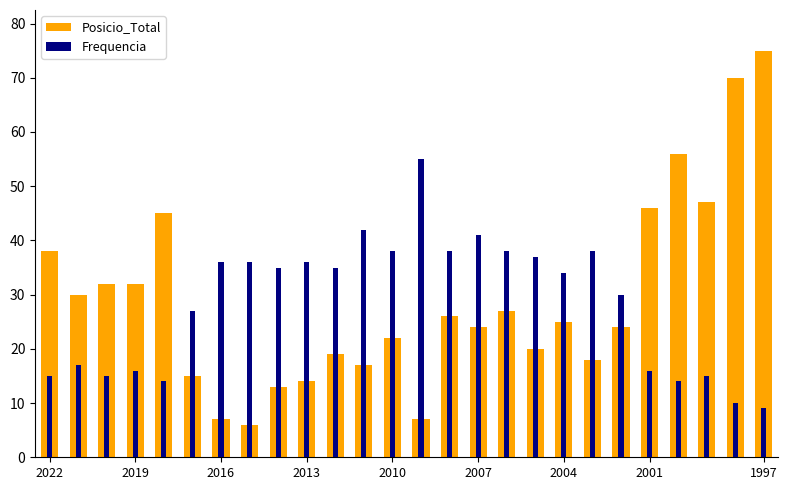

Rank the series at 2016 from highest to lowest value.

Frequencia, Posicio_Total